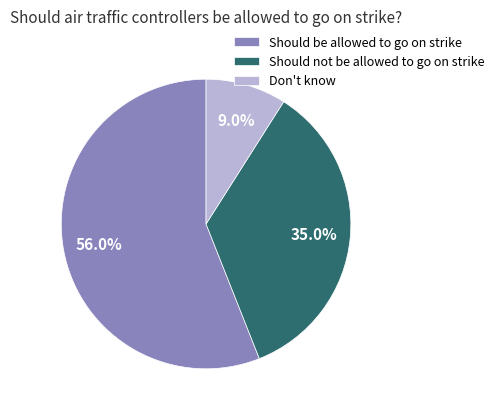

What is the total percentage of Should be allowed to go on strike and Don't know?

65.0%